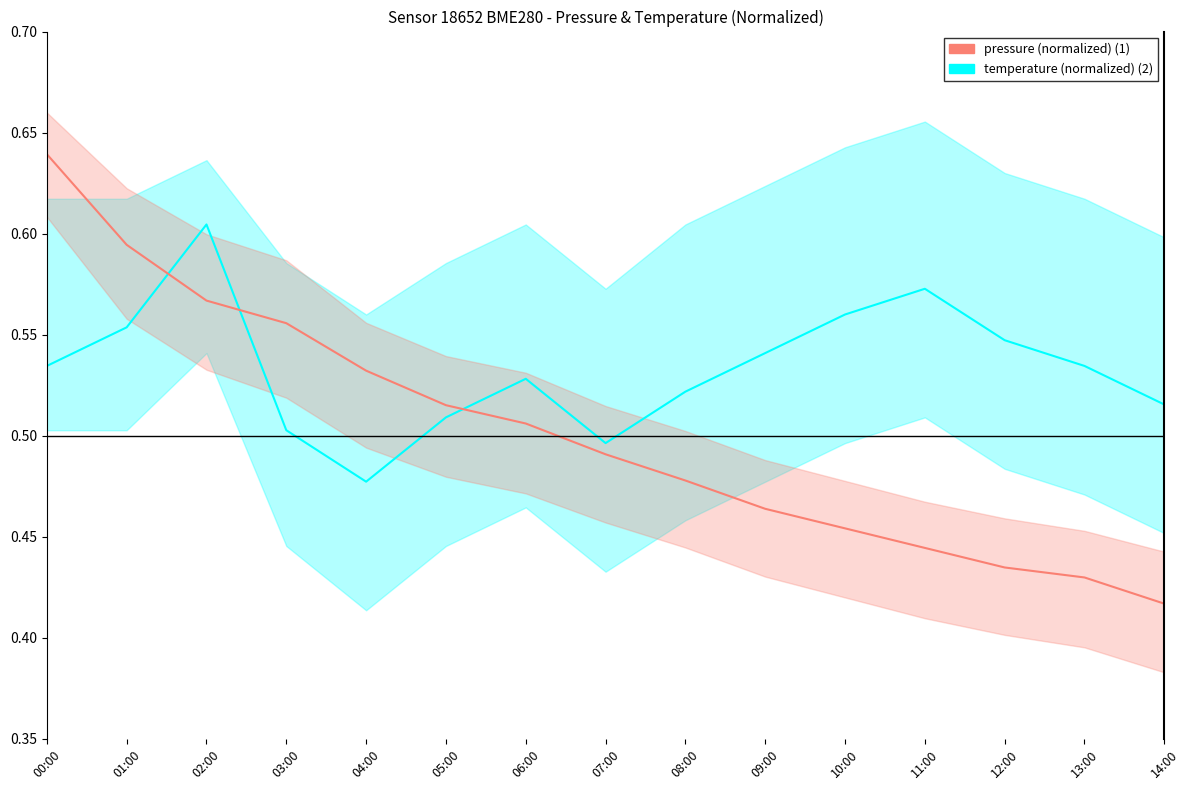

Reading left to right, what are all the values shown in this chart?

temperature: 00:00=0.5	01:00=0.6	02:00=0.6	03:00=0.5	04:00=0.5	05:00=0.5	06:00=0.5	07:00=0.5	08:00=0.5	09:00=0.5	10:00=0.6	11:00=0.6	12:00=0.5	13:00=0.5	14:00=0.5
pressure: 00:00=0.6	01:00=0.6	02:00=0.6	03:00=0.6	04:00=0.5	05:00=0.5	06:00=0.5	07:00=0.5	08:00=0.5	09:00=0.5	10:00=0.5	11:00=0.4	12:00=0.4	13:00=0.4	14:00=0.4